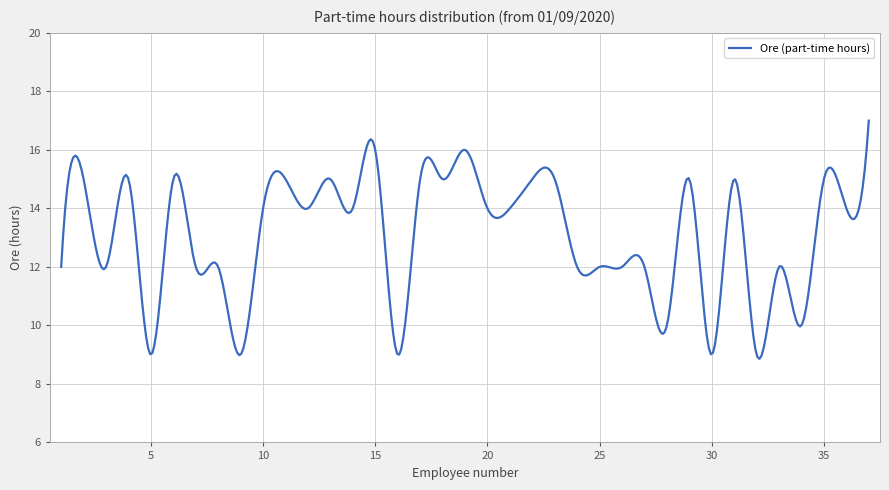

What is the difference between the maximum and minimum values?

8.1